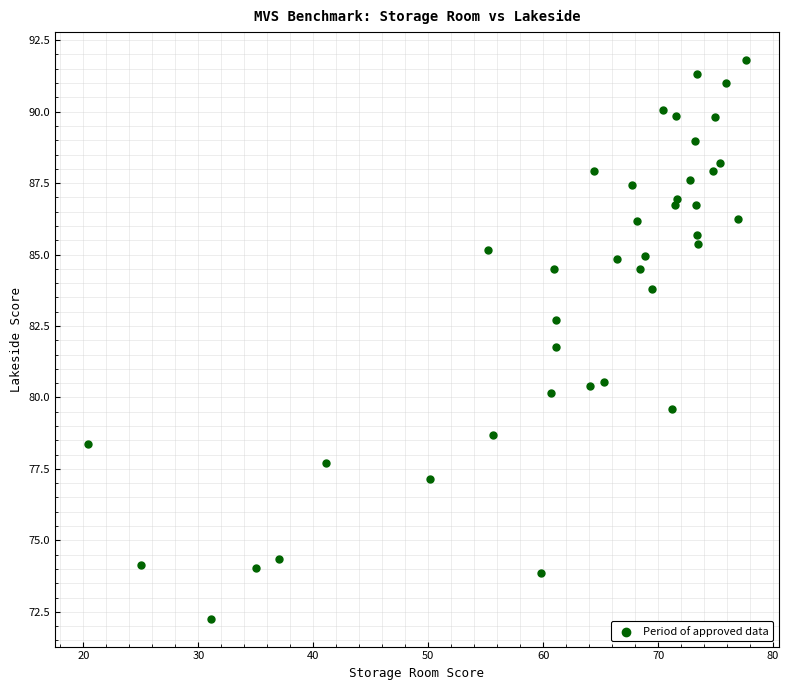

What Y value in the scatter plot is closest to 82?

81.8